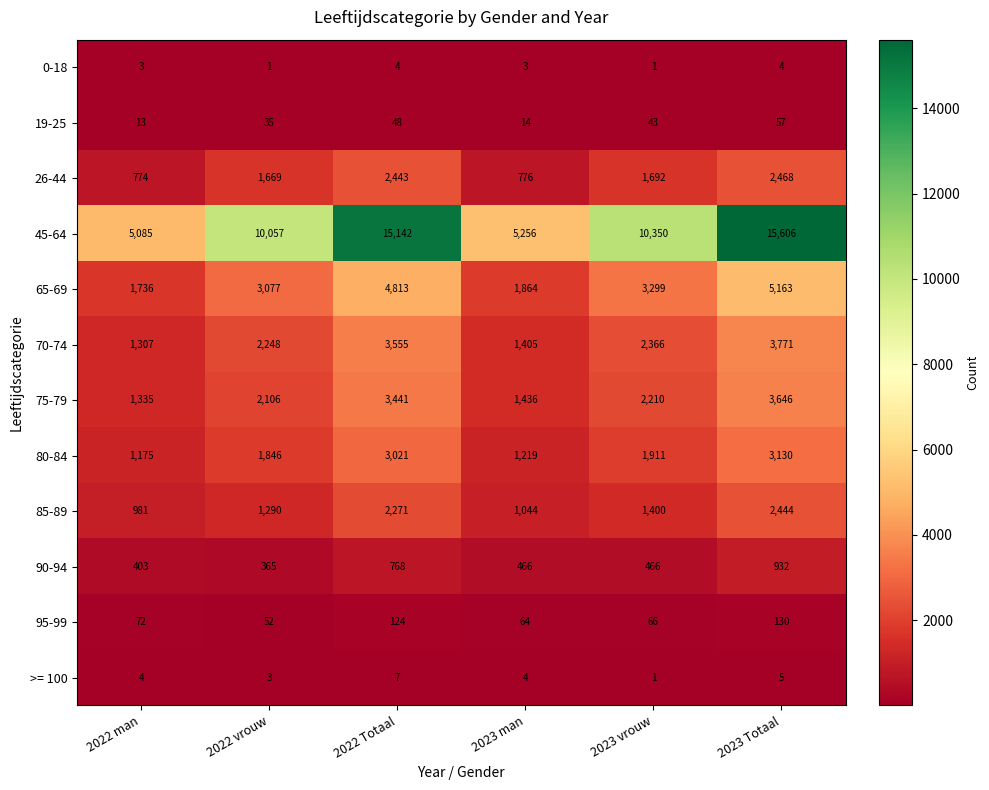

At which category is the sum across all series the highest?

2023 Totaal